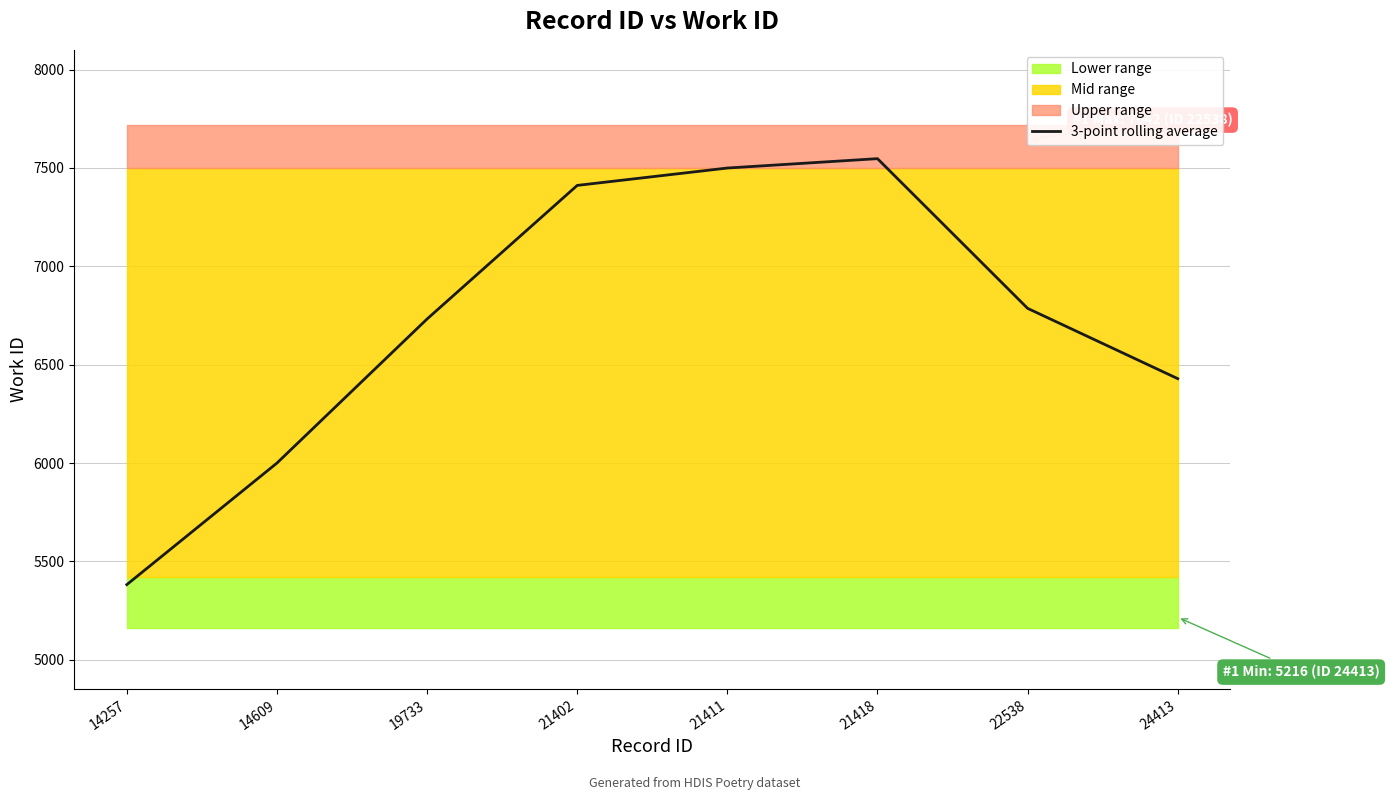

Reading left to right, what are all the values shown in this chart?

14257=5382.0	14609=6000.0	19733=6732.3	21402=7411.3	21411=7499.7	21418=7547.3	22538=6786.3	24413=6429.0